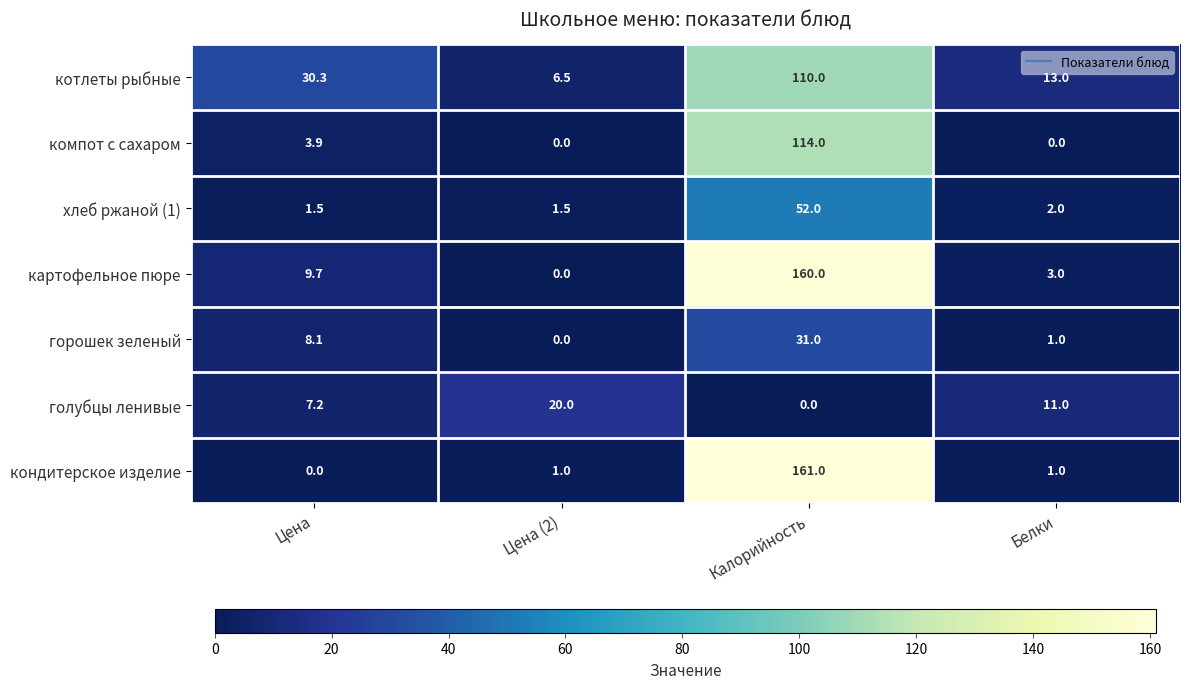

What is the difference between the second highest and minimum values in the кондитерское изделие series?

1.0